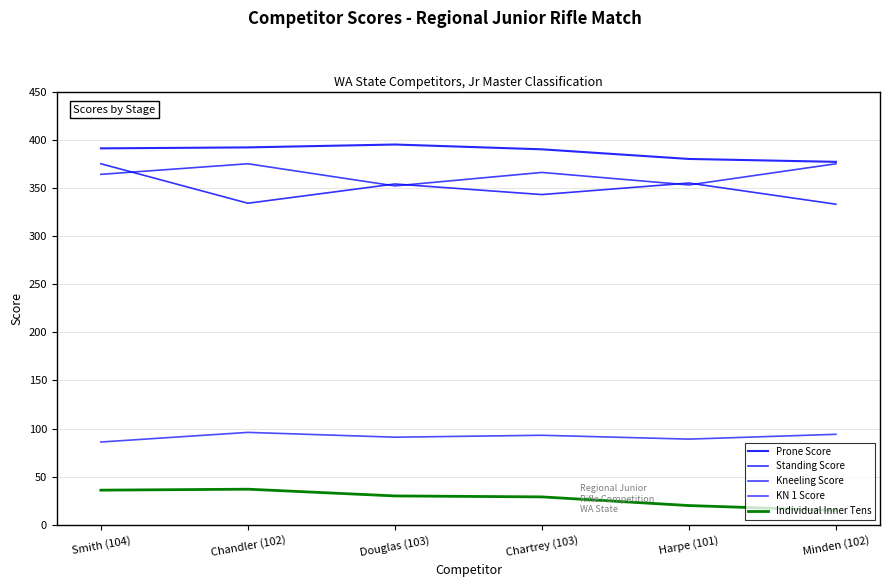

At which category is the sum across all series the highest?

Smith (104)